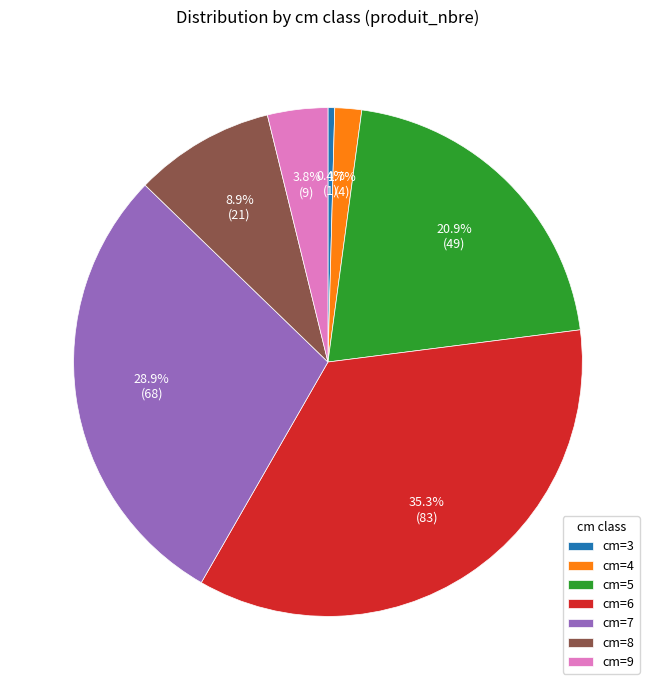

Does cm=6 represent more than half of the total?

No